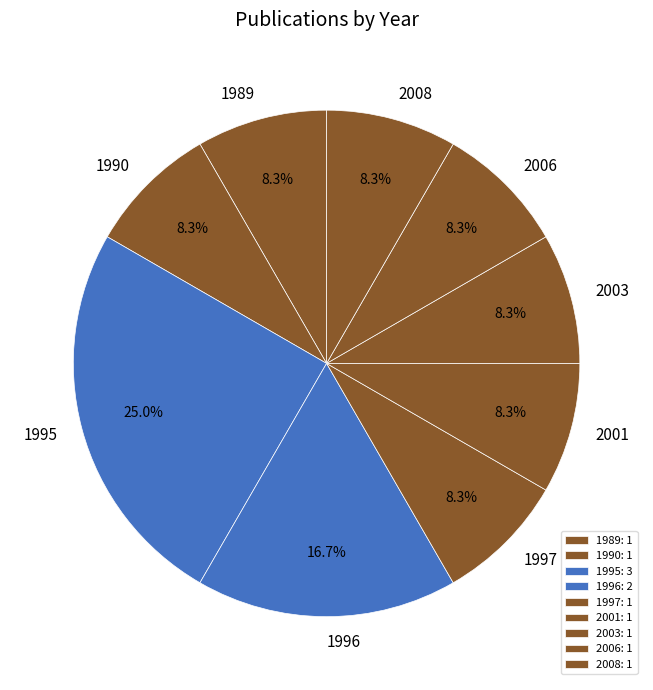

How many slices are in this pie chart?

9